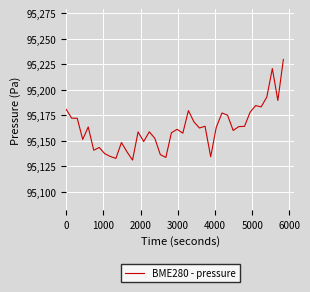

What is the smallest value displayed?

95131.1